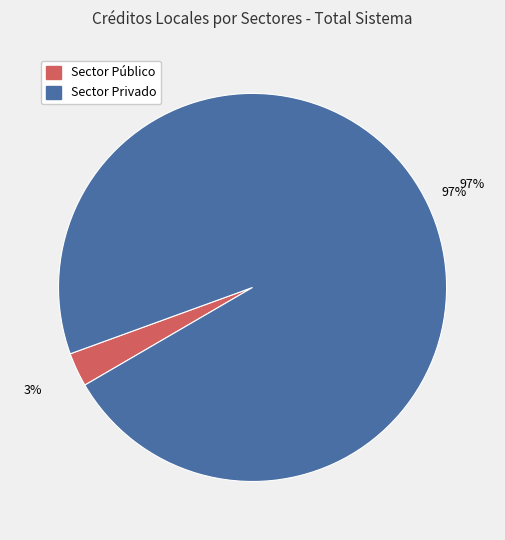

Does Sector Privado represent more than half of the total?

Yes